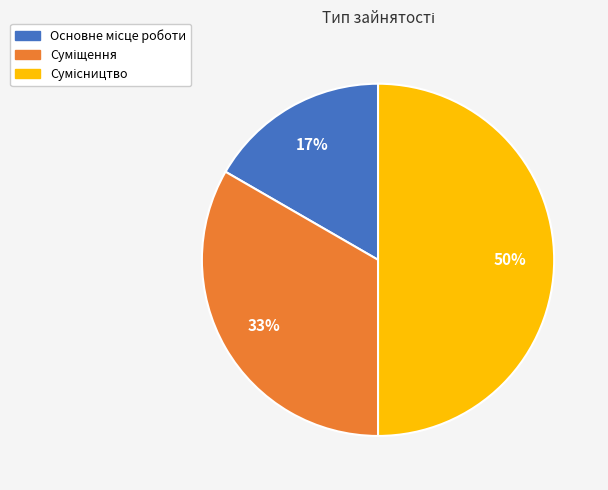

To the nearest percent, what is the average slice percentage?

33%